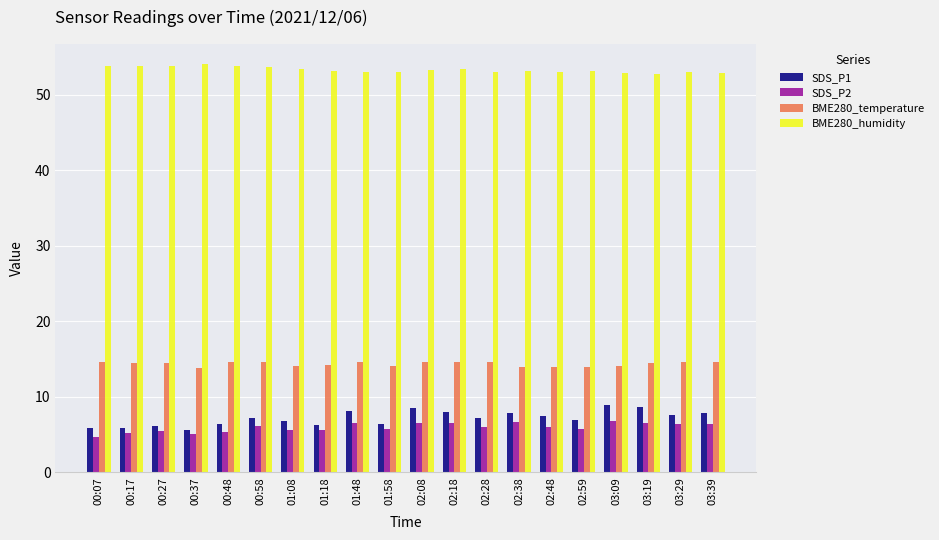

How many groups of bars are there?

20